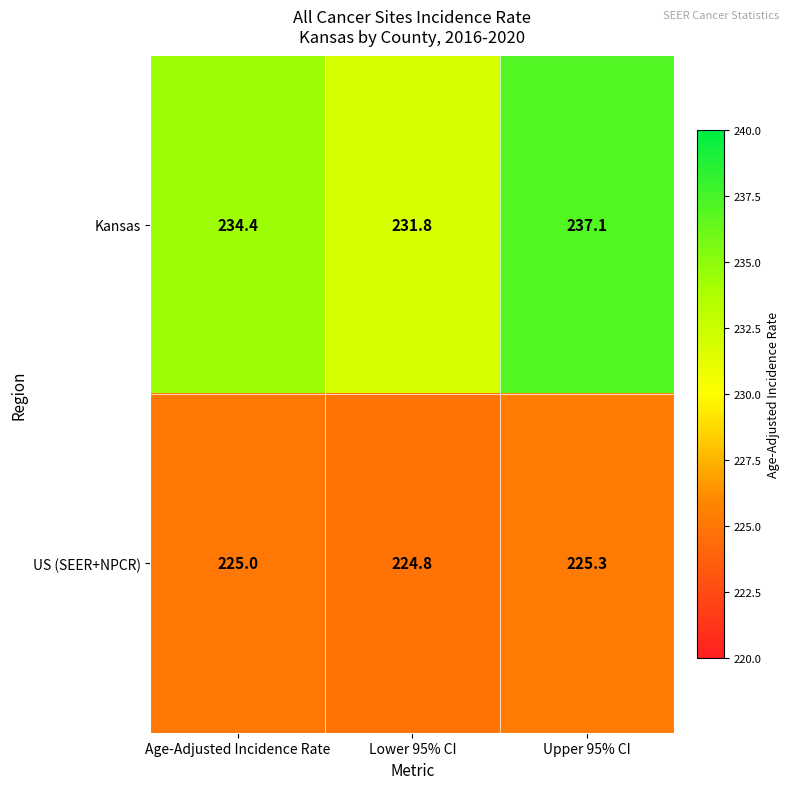

At how many categories does at least one series exceed 228?

3